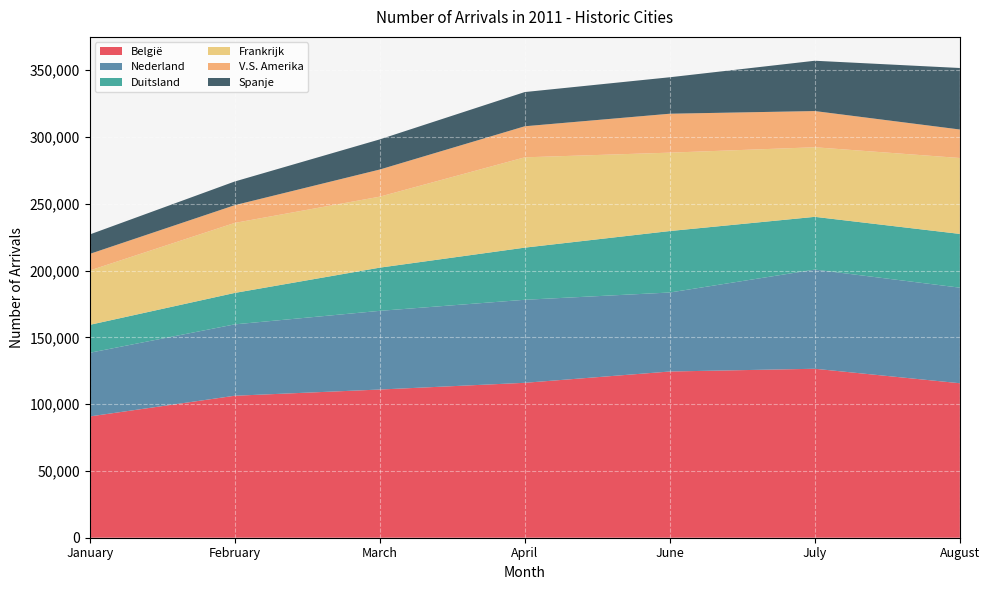

Reading right to left, what are all the values shown in this chart?

België: 115662	126502	124442	115983	110949	106290	90787
Nederland: 71549	74245	59152	62160	58908	53440	47658
Duitsland: 40246	39497	46013	39041	32344	23544	20914
Frankrijk: 56839	52092	58692	67617	53144	52416	40696
V.S. Amerika: 21335	27108	29142	23253	20312	13277	12411
Spanje: 46043	37670	27305	25615	22569	17731	14543